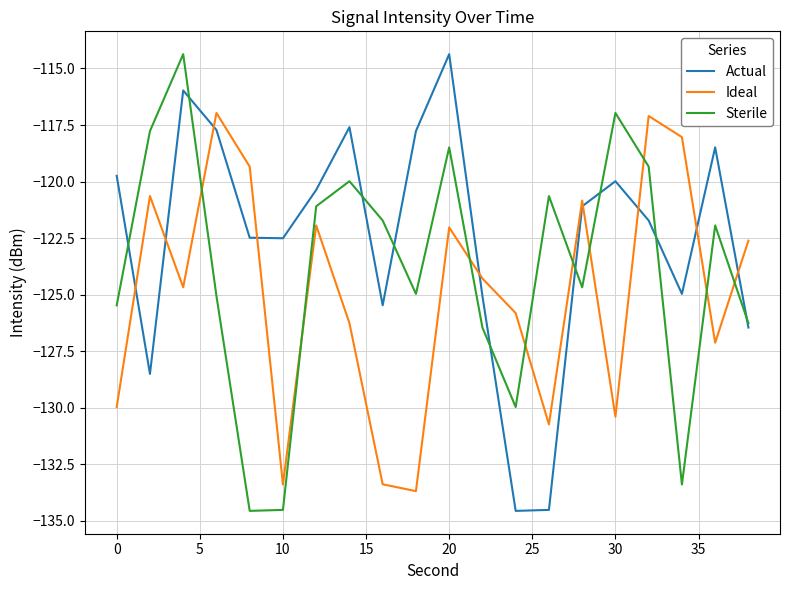

List the series in order of their overall mean, highest first.

Actual, Sterile, Ideal